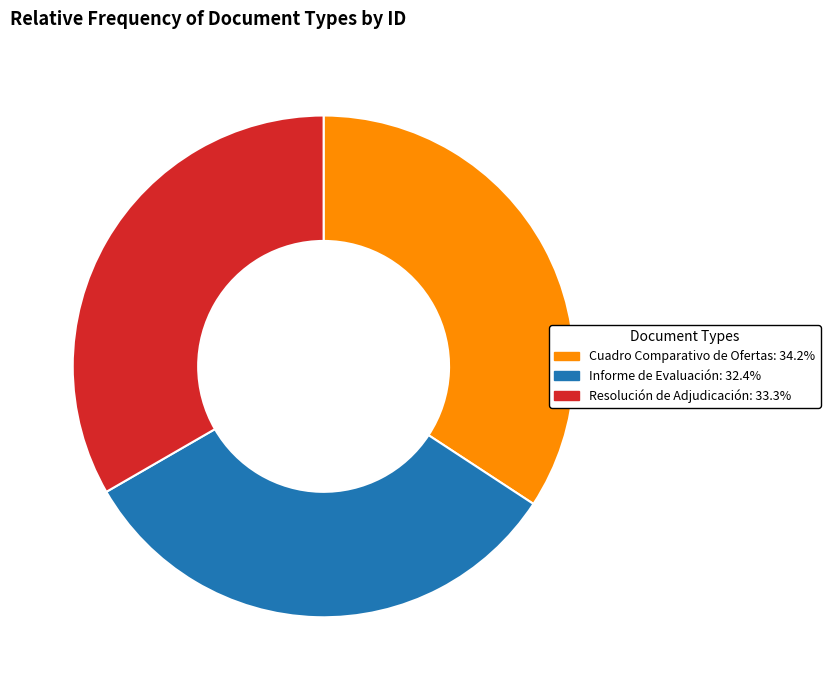

Is it true that Resolución de Adjudicación is 33% of the pie?

True